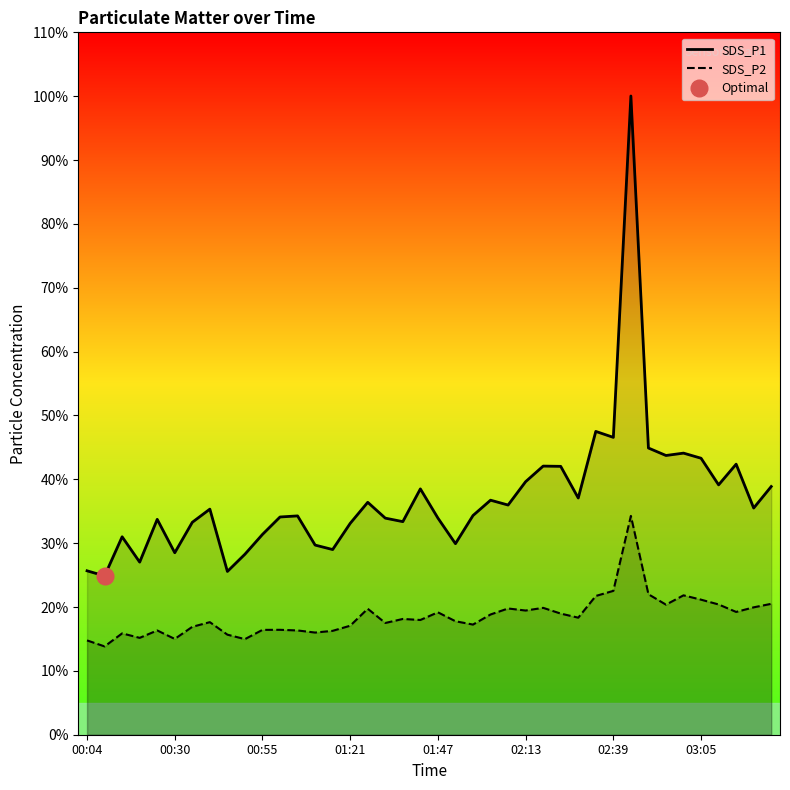

Which series has the largest total across all categories?

SDS_P1